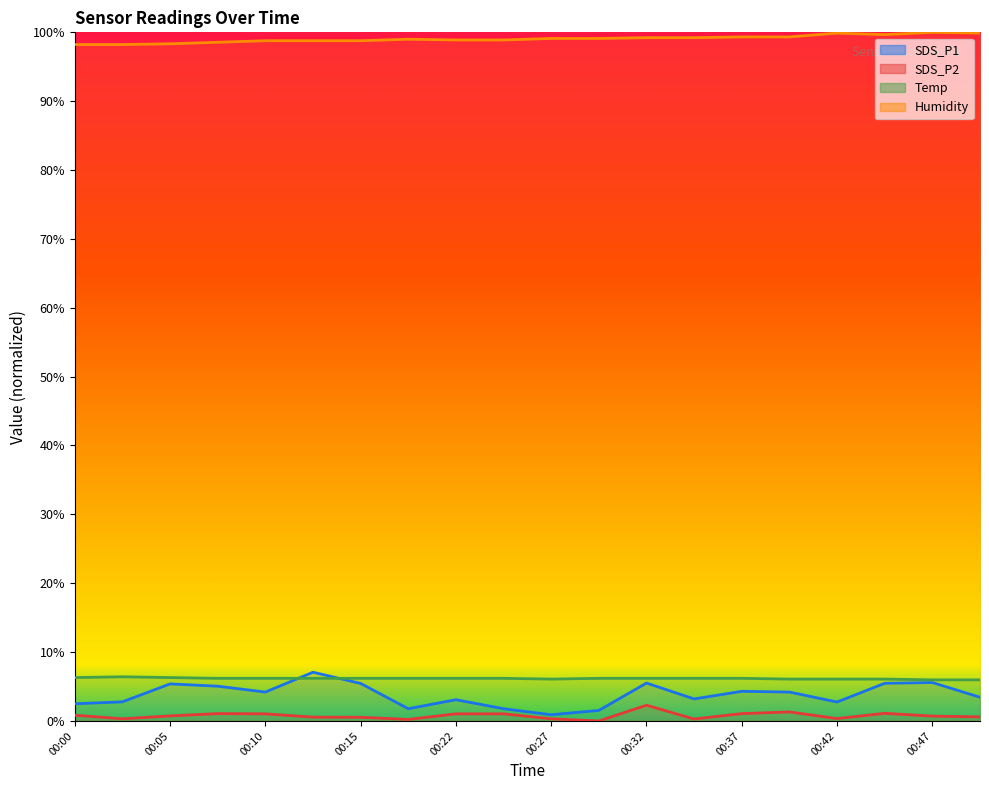

List the labels in order of Humidity value, largest first.

00:47, 00:42, 00:49, 00:44, 00:37, 00:39, 00:32, 00:34, 00:27, 00:30, 00:20, 00:22, 00:25, 00:10, 00:12, 00:15, 00:07, 00:05, 00:00, 00:02